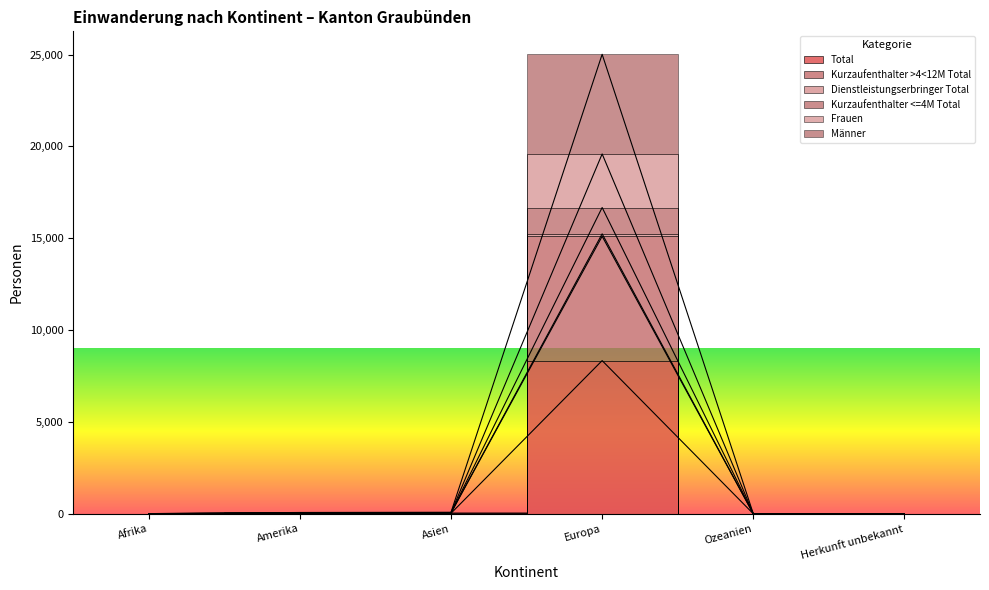

Count the number of categories in the chart.

6